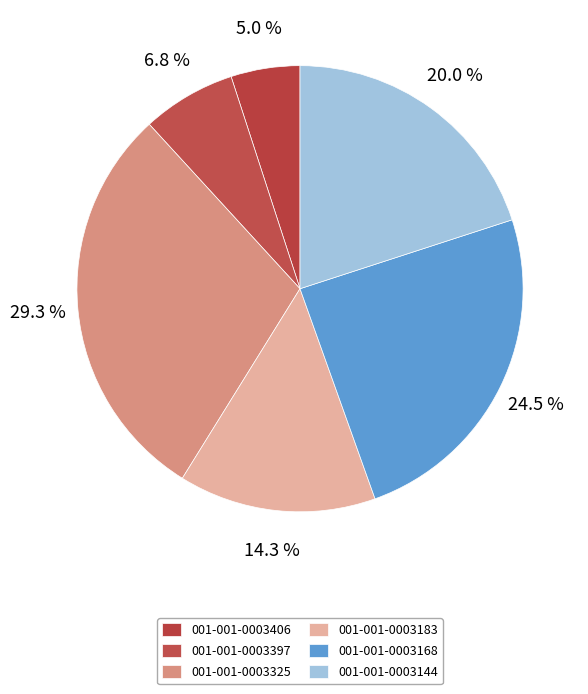

Which category has the smallest portion of the pie?

001-001-0003406